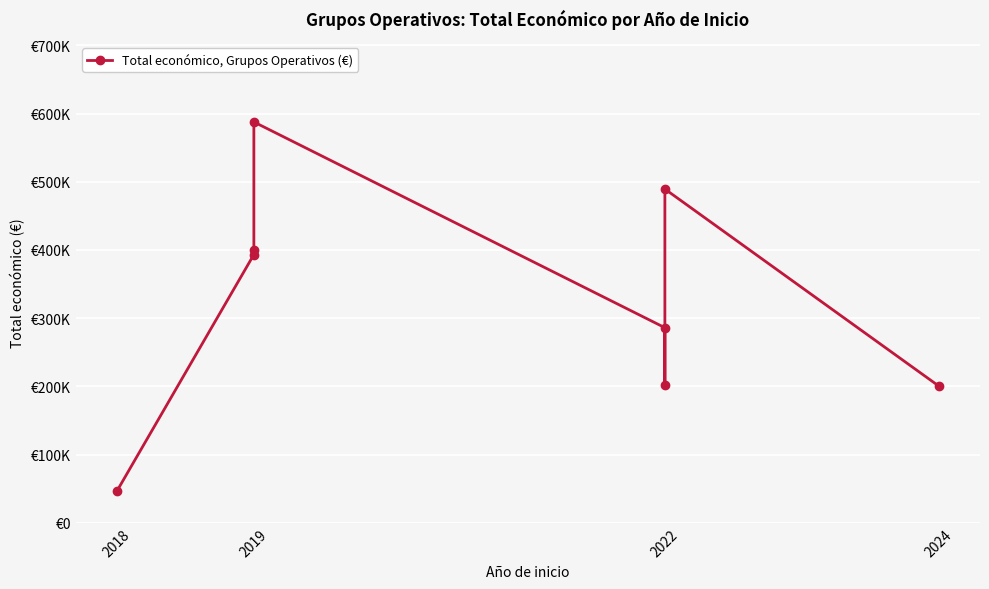

Is it true that the value at 2022 is 493021?

False